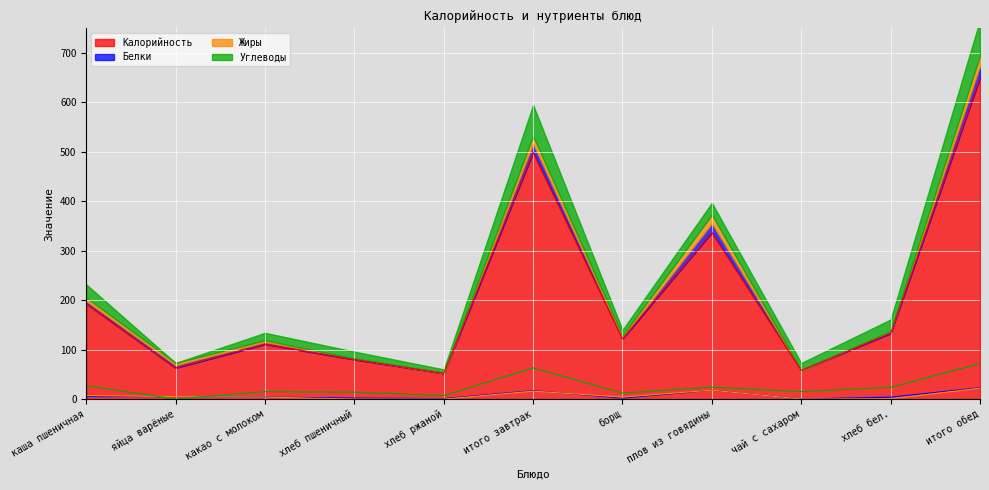

How many data points in Углеводы are above 15?

5